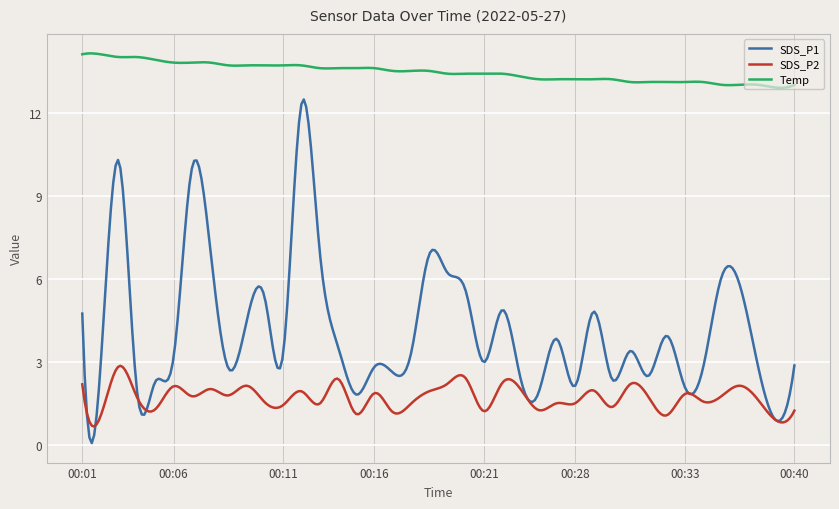

What is the minimum value for Temp?

12.9